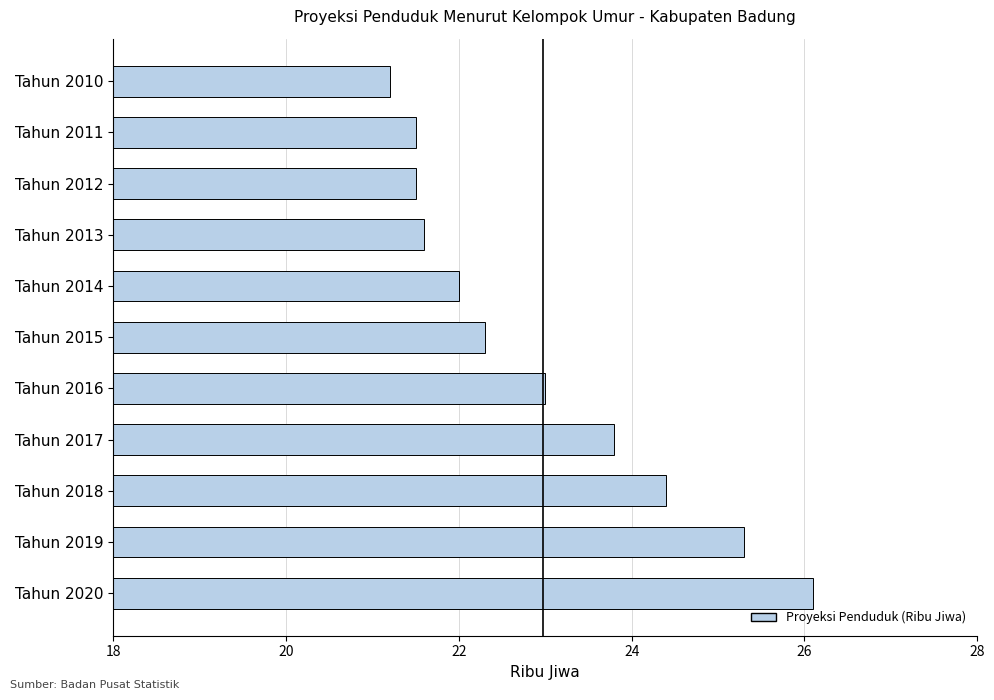

What is the difference between the maximum and minimum values?

4.9